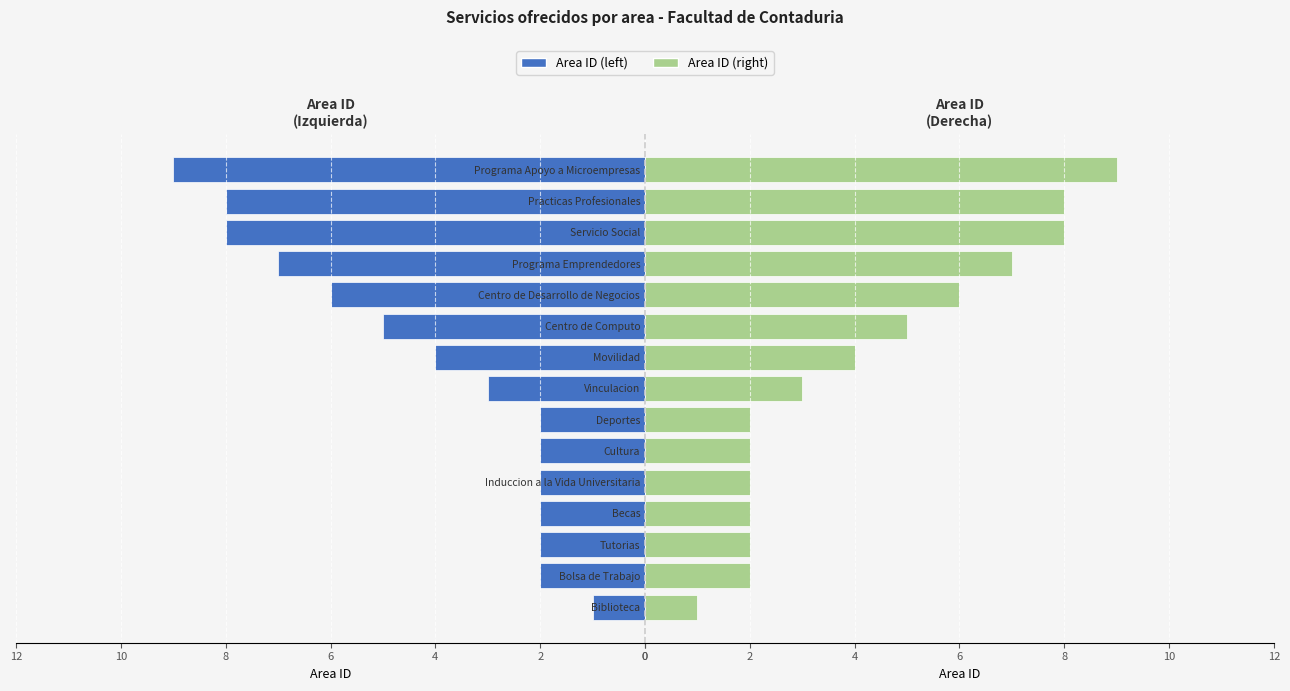

Reading right to left, list all the values displayed in this chart.

Area ID (left): 9	8	8	7	6	5	4	3	2	2	2	2	2	2	1
Area ID (right): 9	8	8	7	6	5	4	3	2	2	2	2	2	2	1